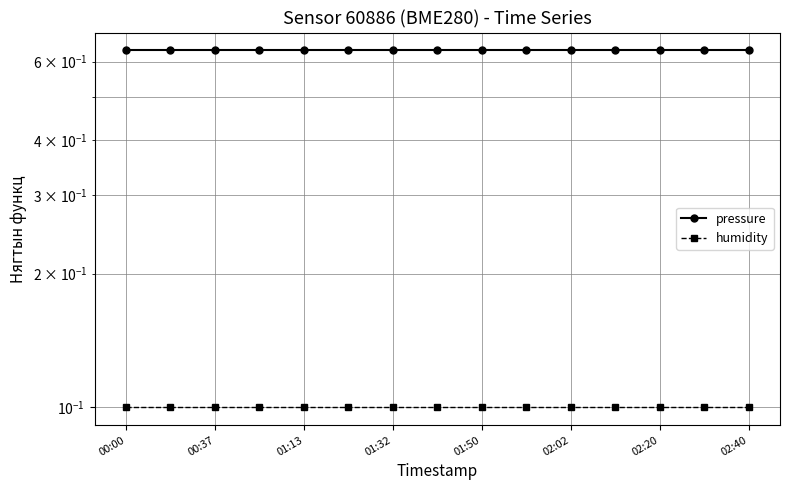

How many distinct data groups are displayed?

2